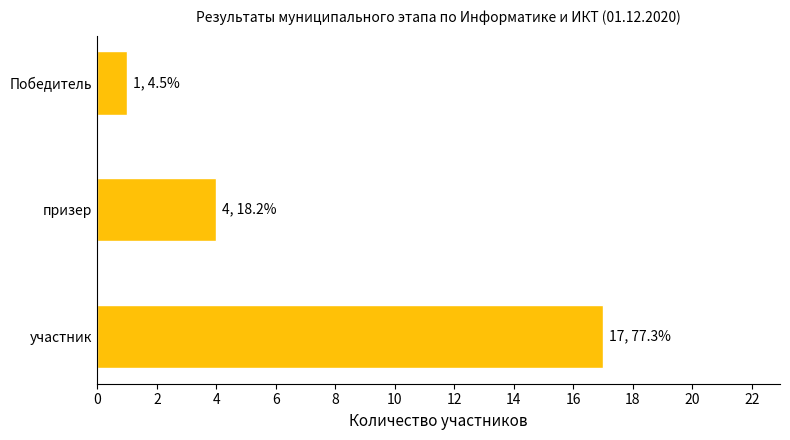

Rank the categories by value from highest to lowest.

участник, призер, Победитель